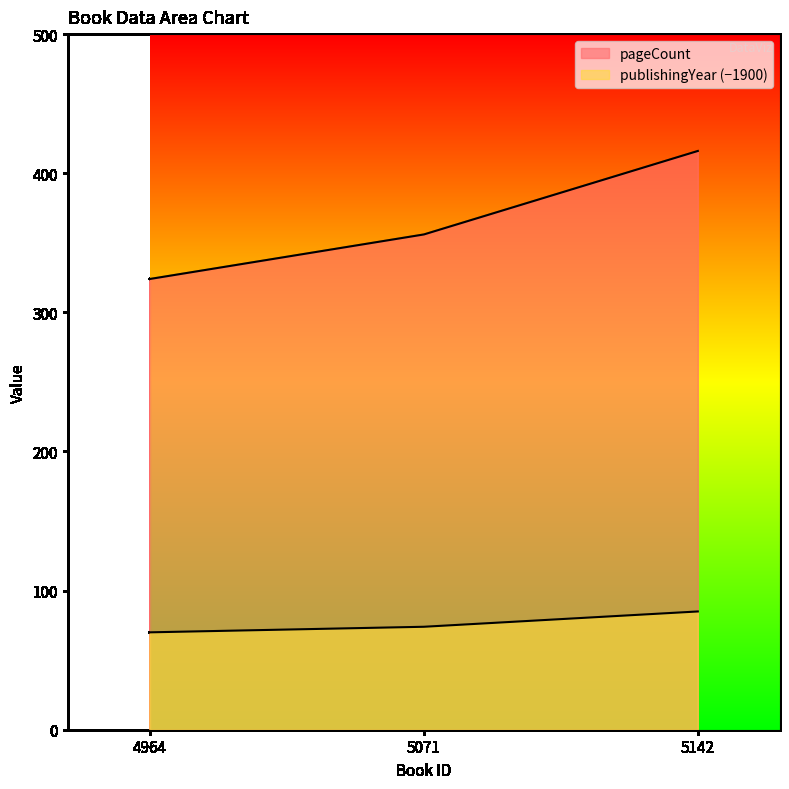

Reading left to right, extract all data points from this chart.

pageCount: 324	356	416
publishingYear: 70	74	85